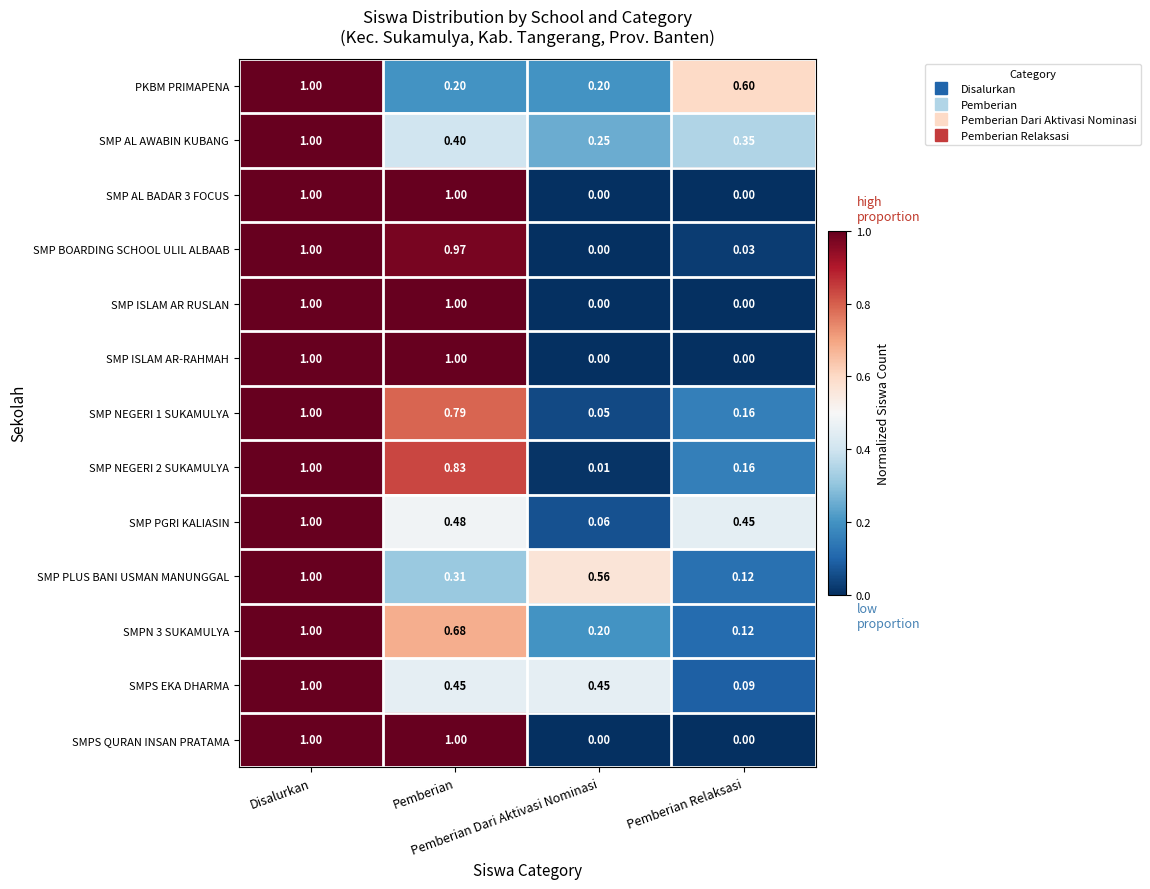

How many values in SMP BOARDING SCHOOL ULIL ALBAAB are above zero?

3